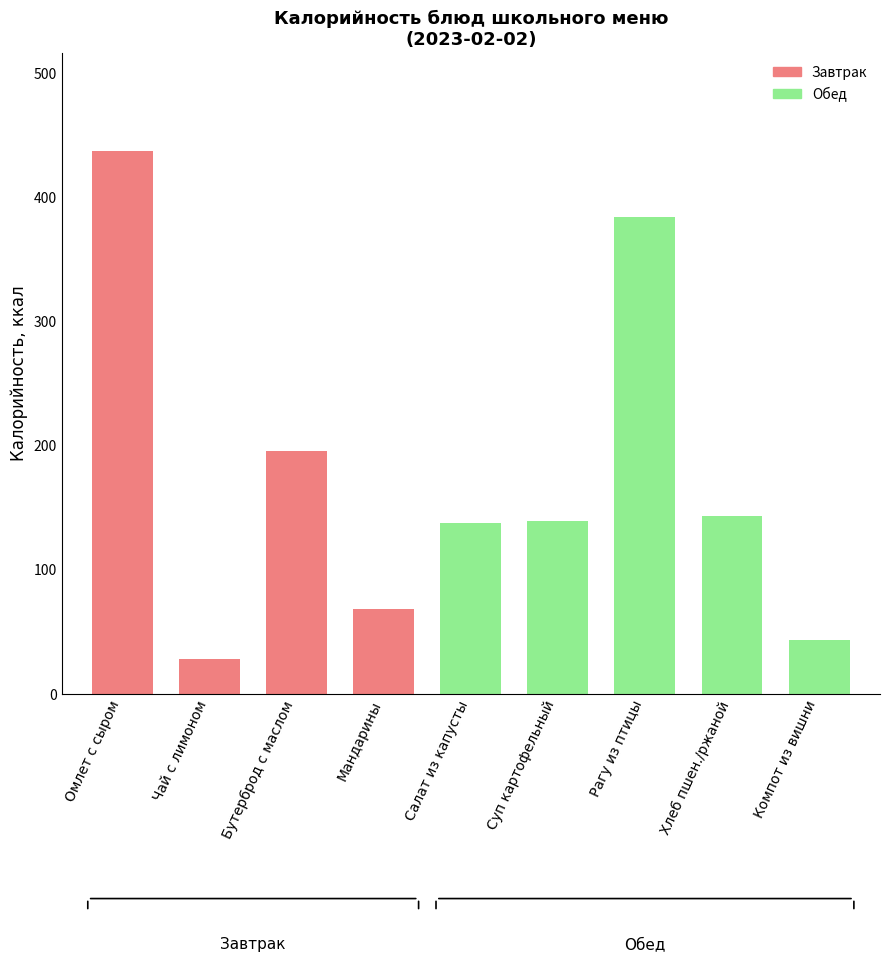

At which category does the chart reach its minimum across all series?

Чай с лимоном